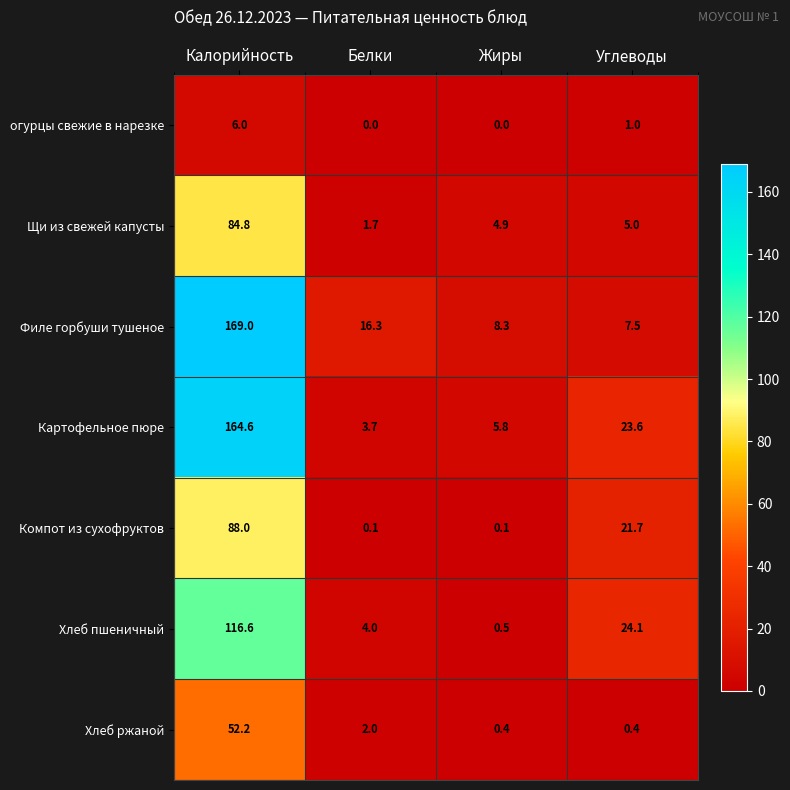

What is the maximum value for Щи из свежей капусты?

84.8